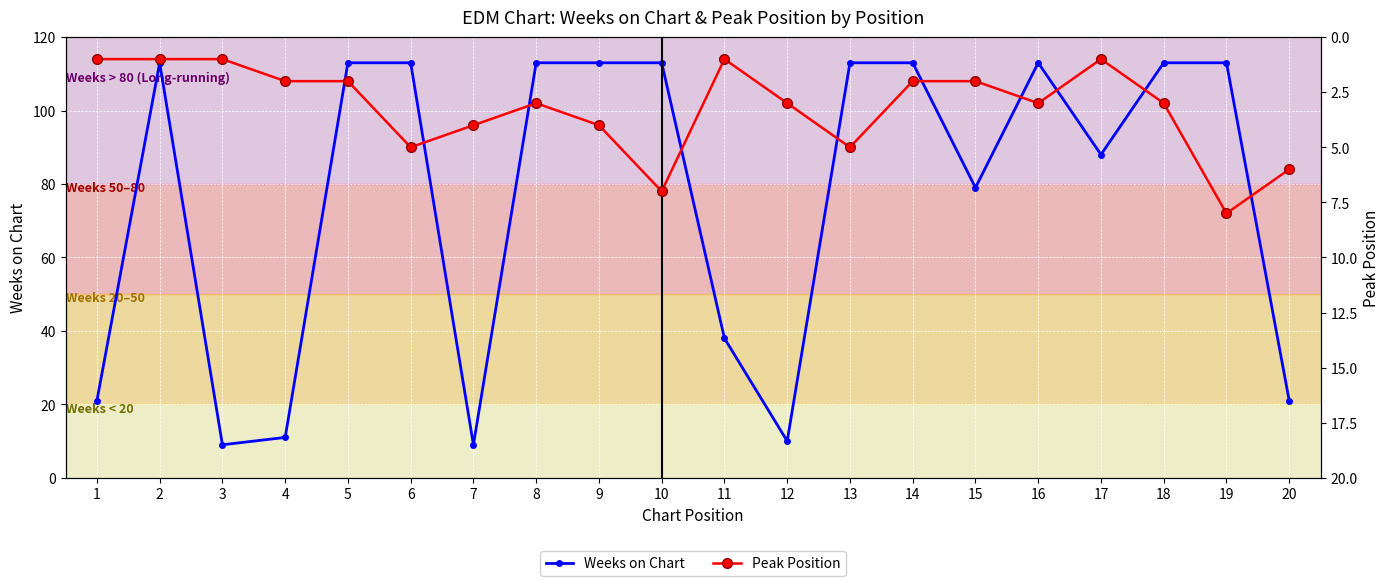

Between 15 and 19, which is larger?

19